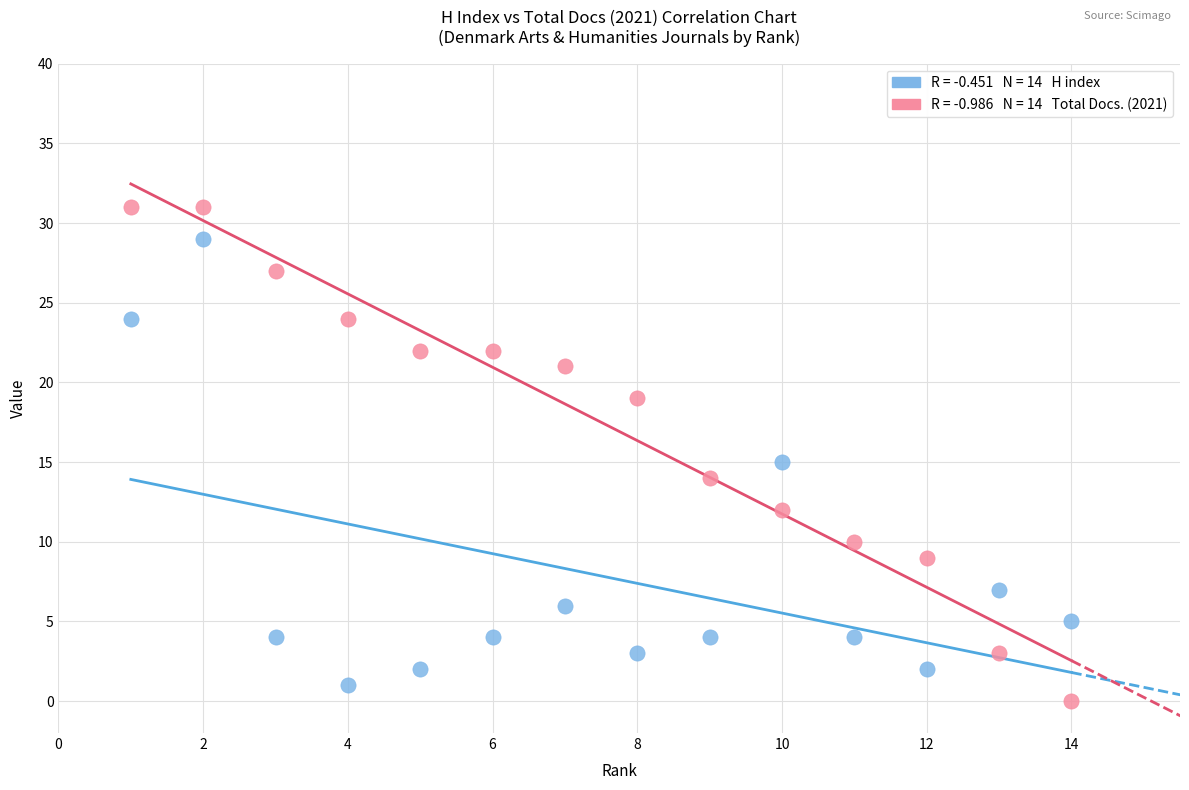

Across all data points, what is the range of X values (max minus min)?

13